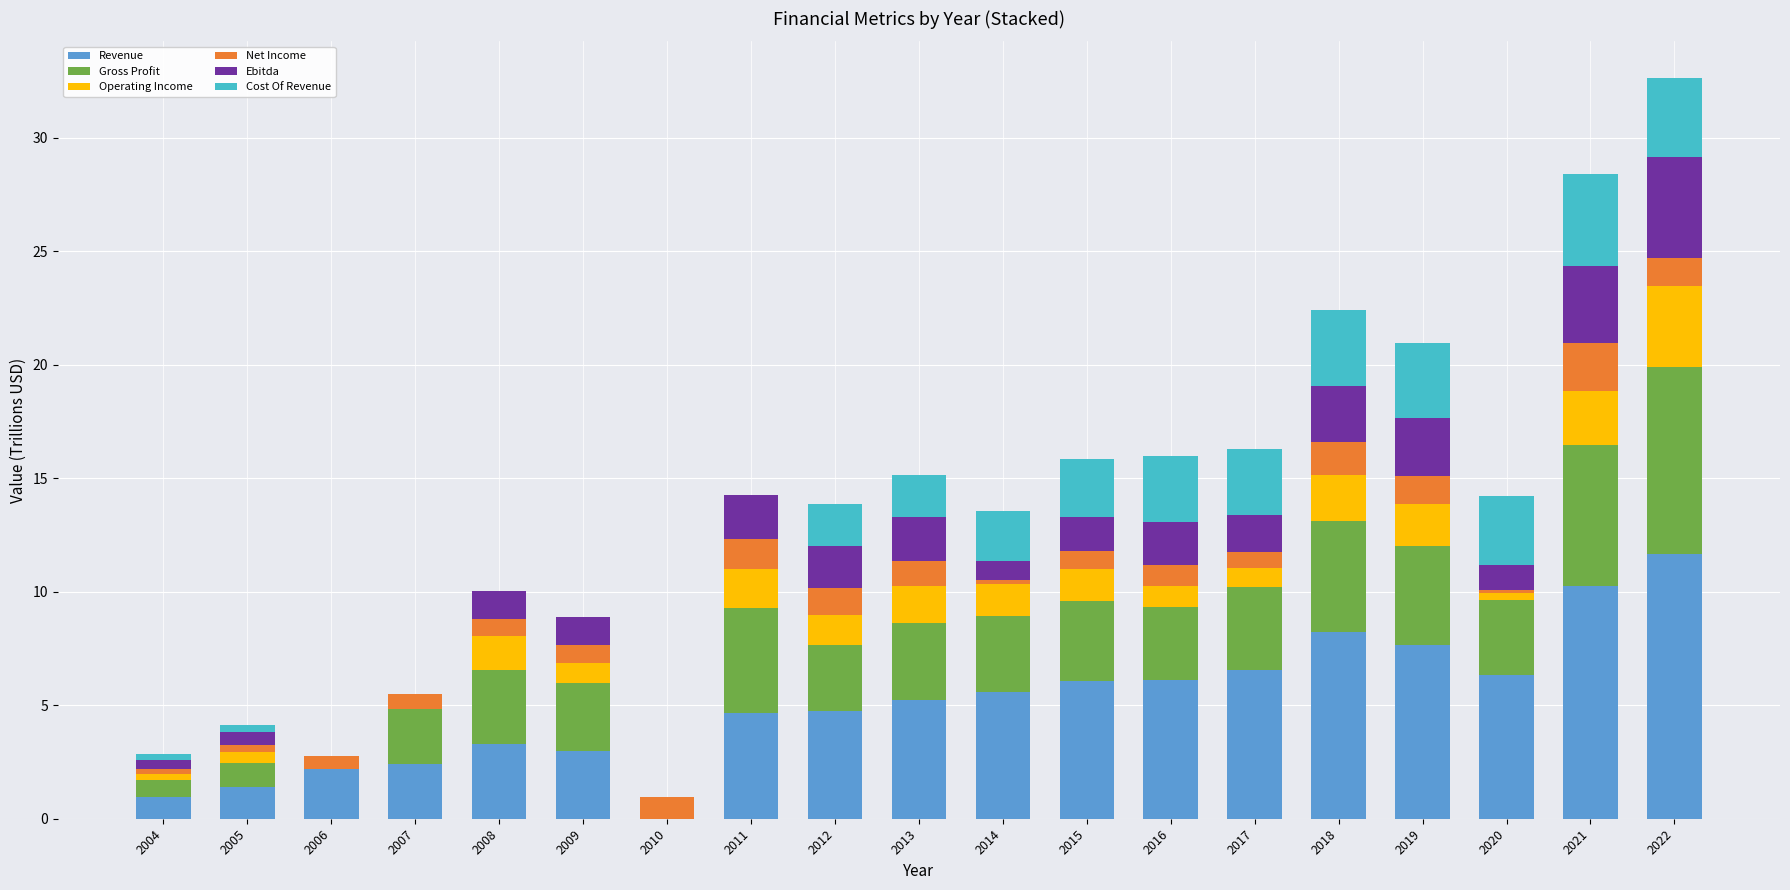

Is it true that Revenue equals 4.8 at 2012?

True